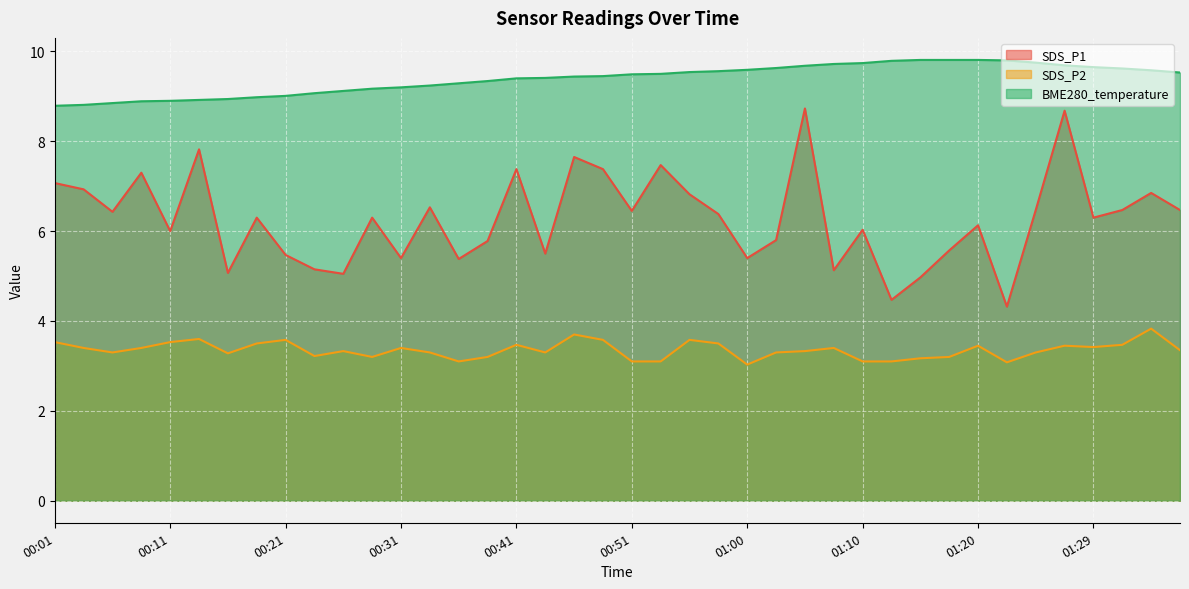

Reading left to right, what are all the values shown in this chart?

SDS_P1: 00:01=7.1	00:03=6.9	00:06=6.4	00:08=7.3	00:11=6.0	00:13=7.8	00:16=5.1	00:18=6.3	00:21=5.5	00:23=5.2	00:26=5.0	00:28=6.3	00:31=5.4	00:33=6.5	00:35=5.4	00:38=5.8	00:41=7.4	00:43=5.5	00:46=7.7	00:48=7.4	00:51=6.5	00:53=7.5	00:55=6.8	00:58=6.4	01:00=5.4	01:03=5.8	01:05=8.7	01:08=5.1	01:10=6.0	01:12=4.5	01:15=5.0	01:17=5.6	01:20=6.1	01:22=4.3	01:25=6.5	01:27=8.7	01:29=6.3	01:32=6.5	01:34=6.8	01:37=6.5
SDS_P2: 00:01=3.5	00:03=3.4	00:06=3.3	00:08=3.4	00:11=3.5	00:13=3.6	00:16=3.3	00:18=3.5	00:21=3.6	00:23=3.2	00:26=3.3	00:28=3.2	00:31=3.4	00:33=3.3	00:35=3.1	00:38=3.2	00:41=3.5	00:43=3.3	00:46=3.7	00:48=3.6	00:51=3.1	00:53=3.1	00:55=3.6	00:58=3.5	01:00=3.0	01:03=3.3	01:05=3.3	01:08=3.4	01:10=3.1	01:12=3.1	01:15=3.2	01:17=3.2	01:20=3.5	01:22=3.1	01:25=3.3	01:27=3.5	01:29=3.4	01:32=3.5	01:34=3.8	01:37=3.4
BME280_temperature: 00:01=8.8	00:03=8.8	00:06=8.8	00:08=8.9	00:11=8.9	00:13=8.9	00:16=8.9	00:18=9.0	00:21=9.0	00:23=9.1	00:26=9.1	00:28=9.2	00:31=9.2	00:33=9.2	00:35=9.3	00:38=9.3	00:41=9.4	00:43=9.4	00:46=9.4	00:48=9.4	00:51=9.5	00:53=9.5	00:55=9.5	00:58=9.6	01:00=9.6	01:03=9.6	01:05=9.7	01:08=9.7	01:10=9.7	01:12=9.8	01:15=9.8	01:17=9.8	01:20=9.8	01:22=9.8	01:25=9.8	01:27=9.7	01:29=9.7	01:32=9.6	01:34=9.6	01:37=9.5